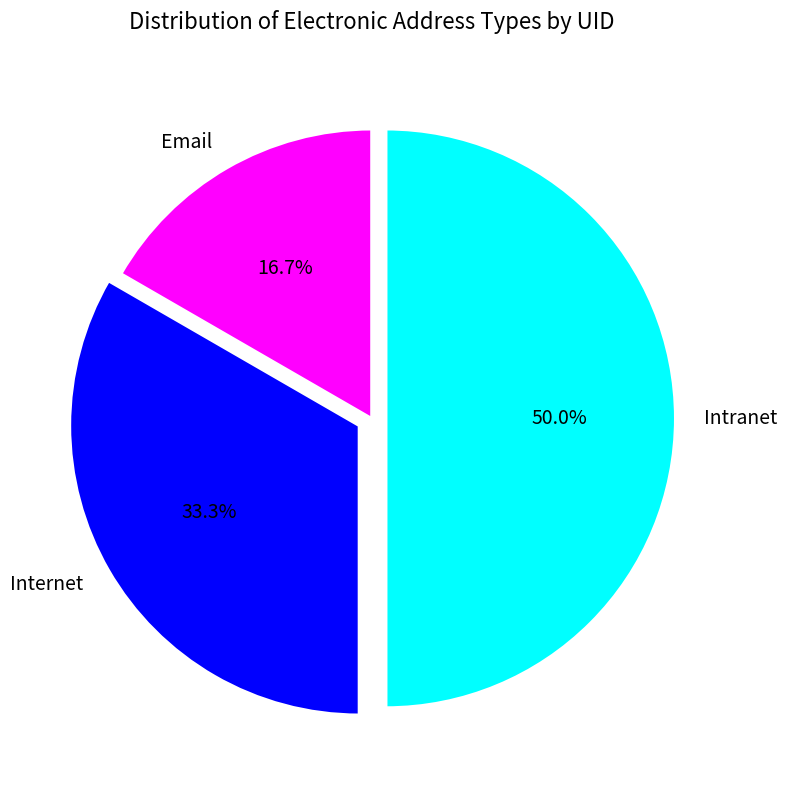

Which has a higher value, Internet or Intranet?

Intranet